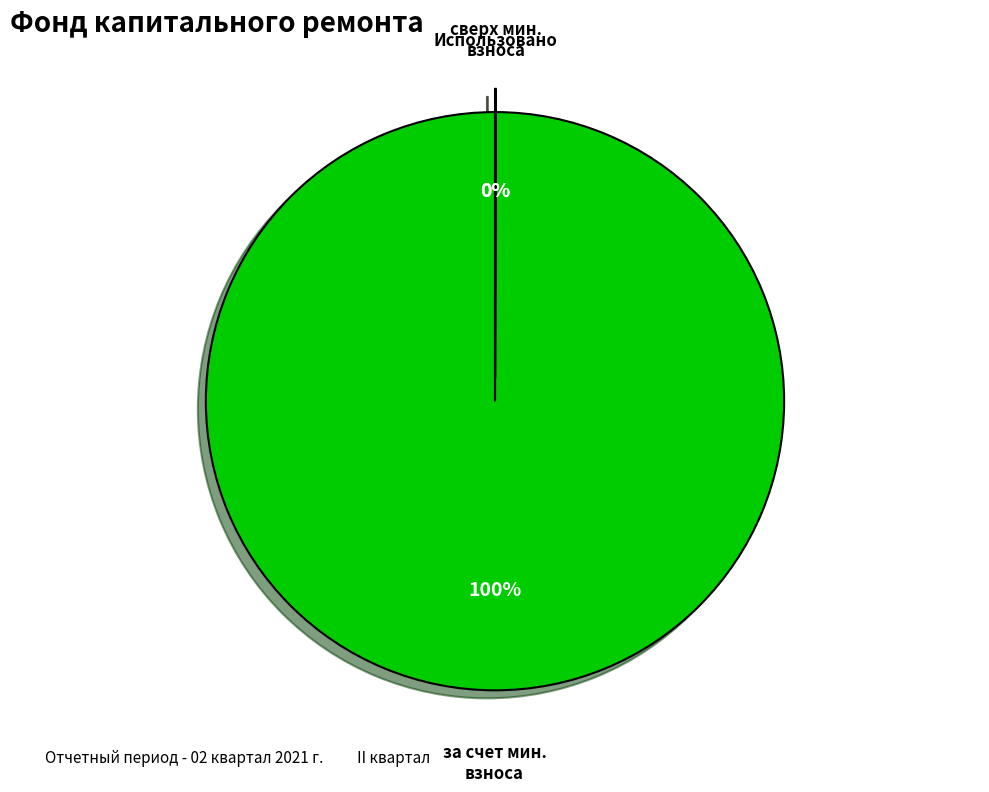

Which category accounts for the majority?

за счет мин. взноса